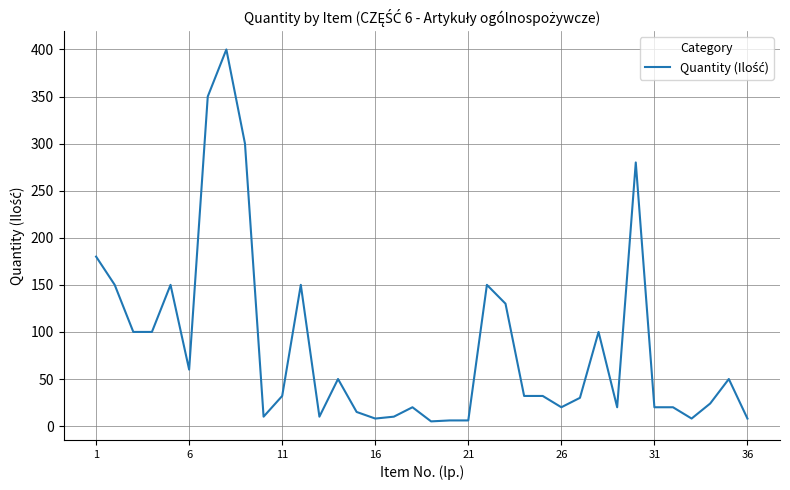

What is the greatest value displayed?

400